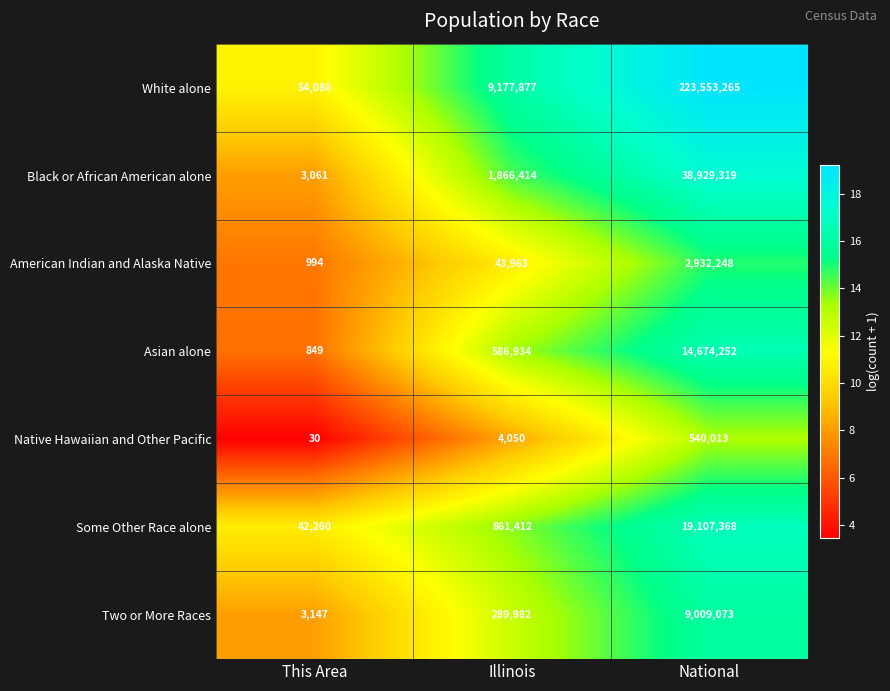

What is the spread (max minus min) of values at This Area?

54056